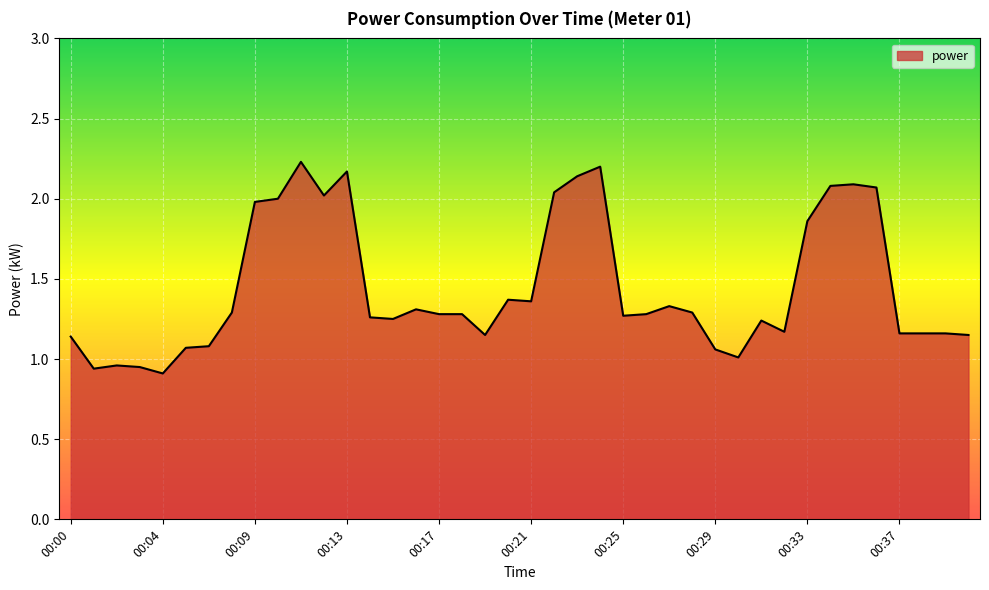

Where does the data first go above 1?

00:00